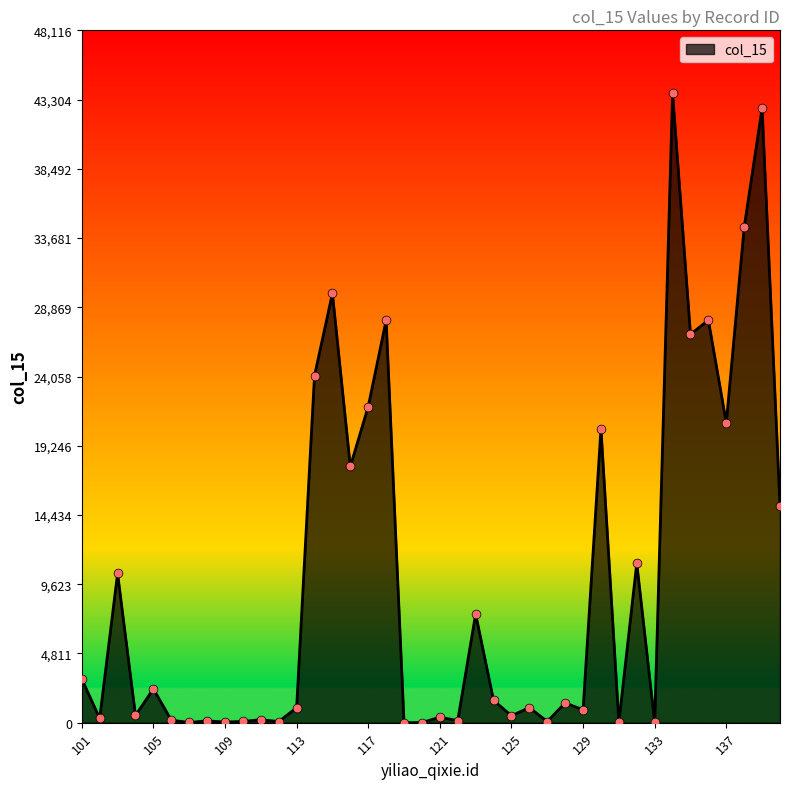

What is the maximum value shown in the chart?

43742